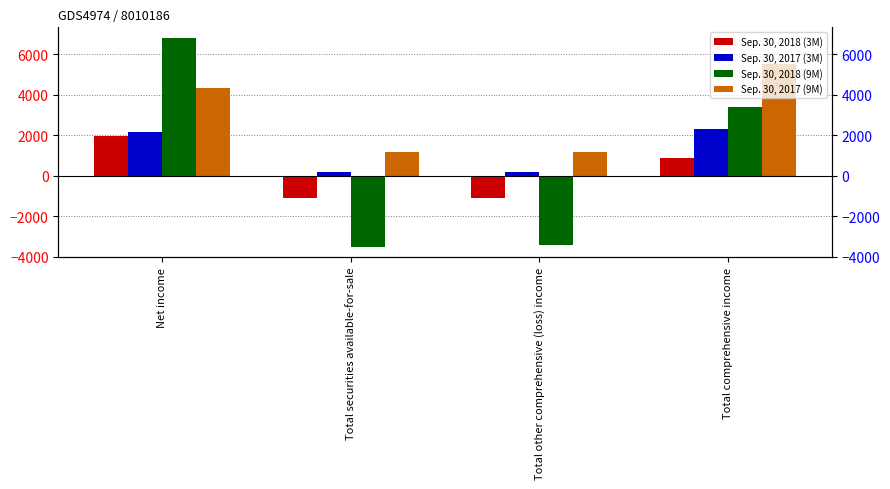

Count the number of categories in the chart.

4